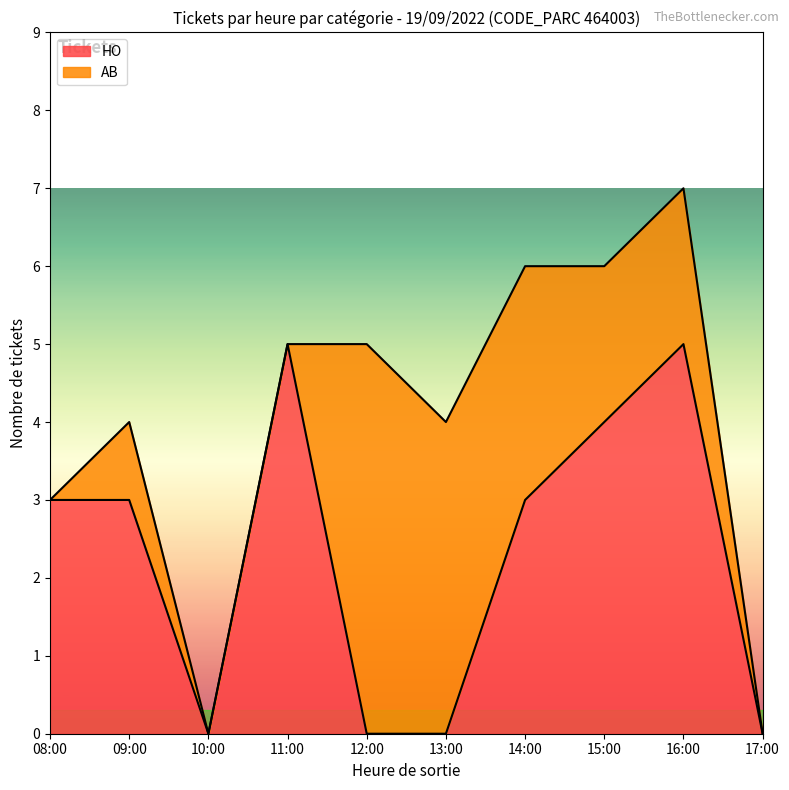

What is the difference between the HO values at 16:00 and 15:00?

1